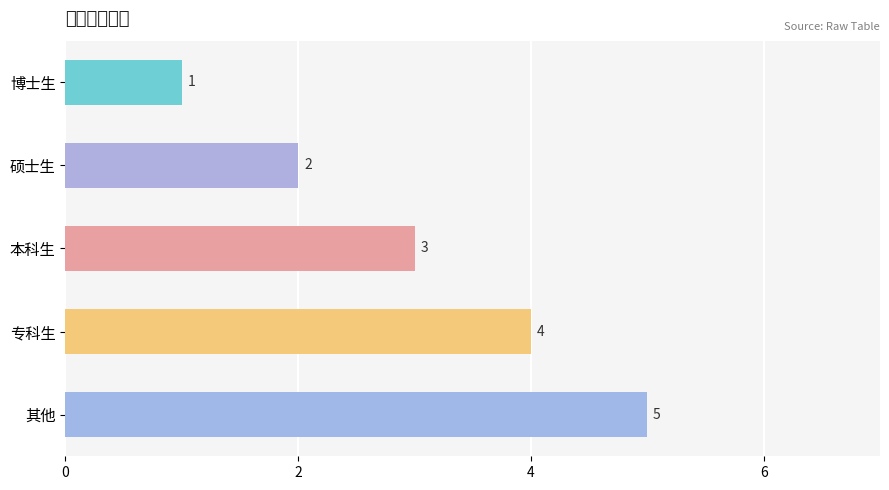

What is the label of the 5th bar from the top?

其他